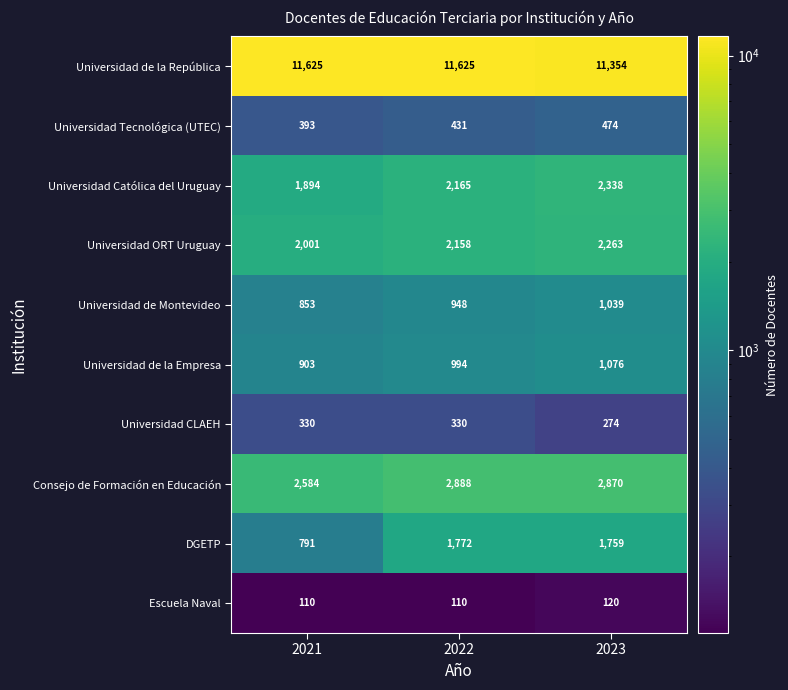

What is the difference between the Universidad CLAEH values at 2023 and 2021?

56